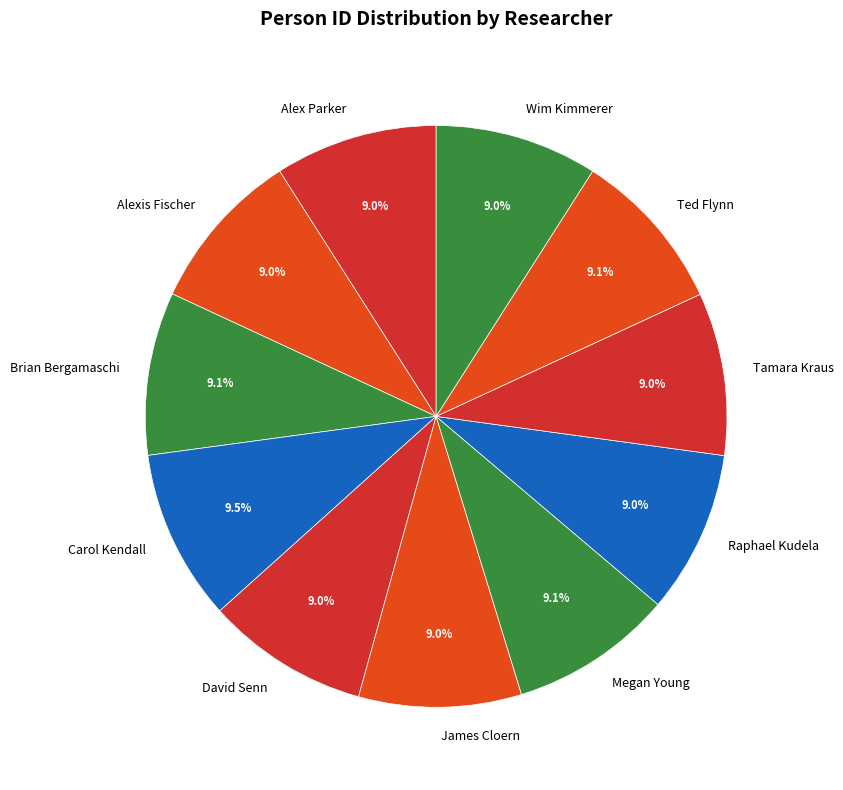

To the nearest percent, what portion does Brian Bergamaschi represent?

9%